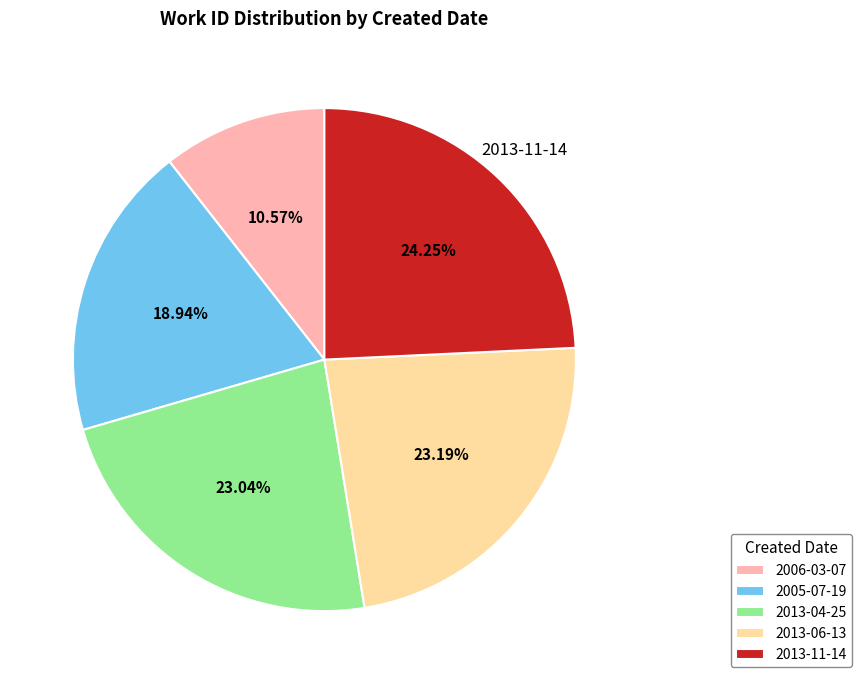

Is 2006-03-07 the majority of the pie?

No